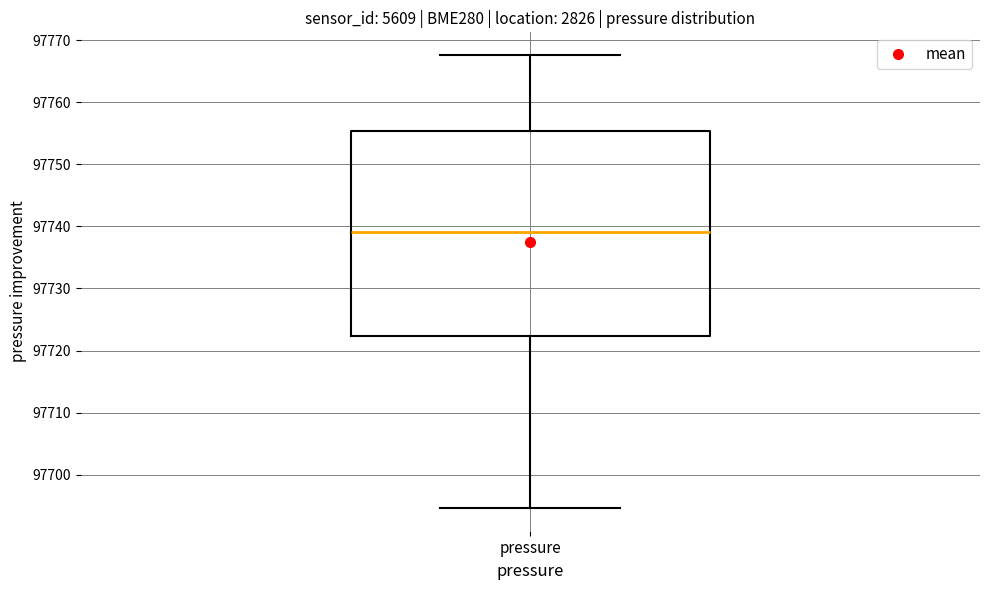

Where does the median line of the box for pressure sit on the y-axis? The values are not printed on the chart, so give them approximately, as read against the axis.

97739